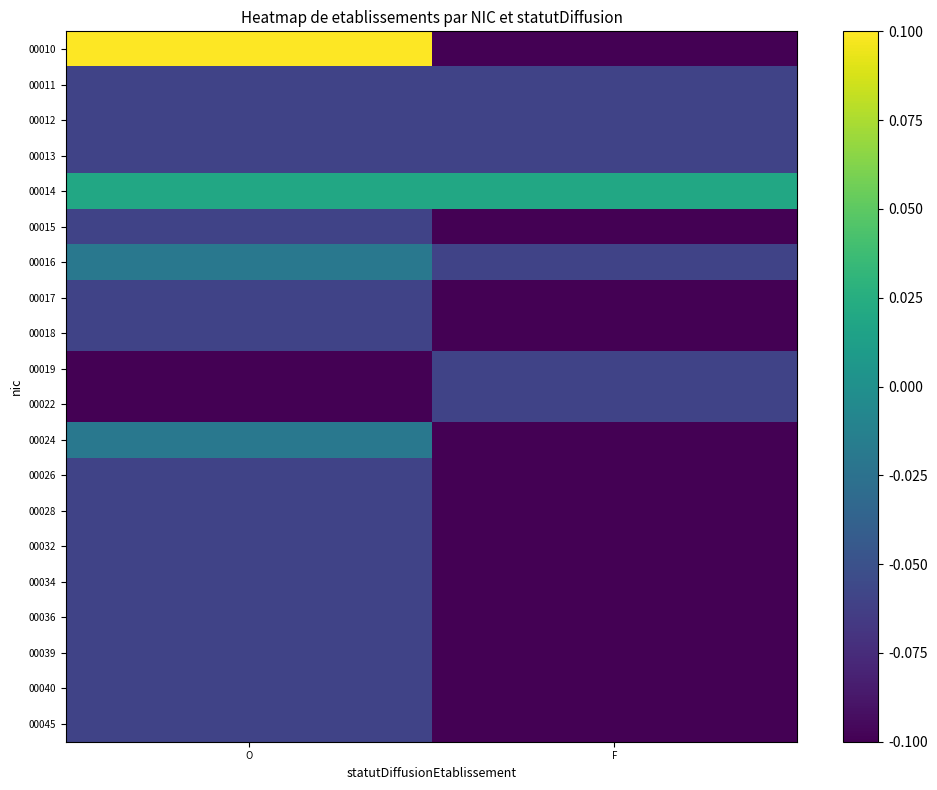

Which series changed the most between O and F?

00010